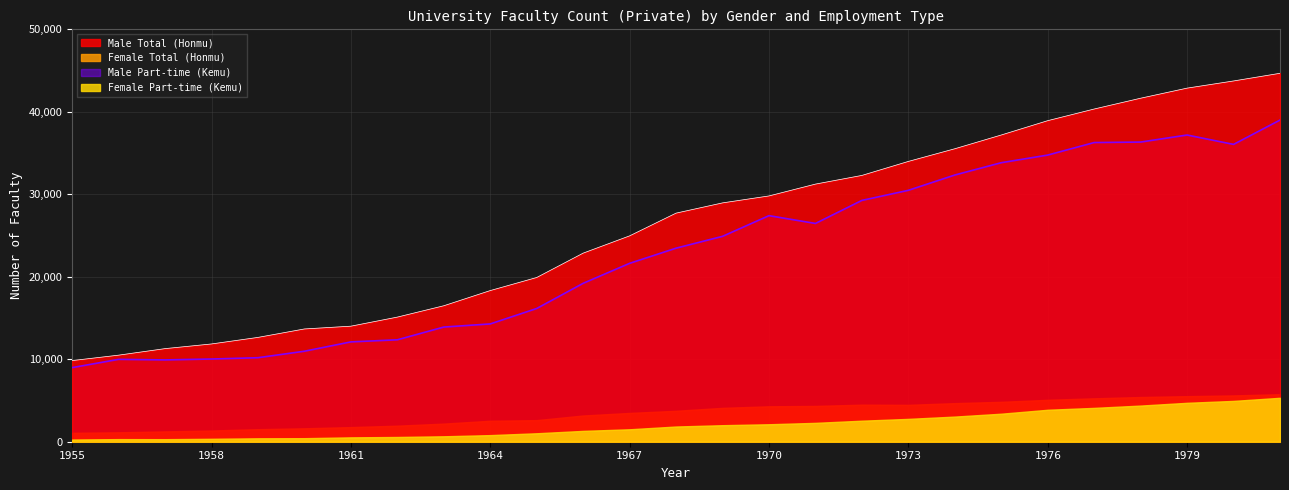

How many values in the Male Total (Honmu) series exceed 27716?

13